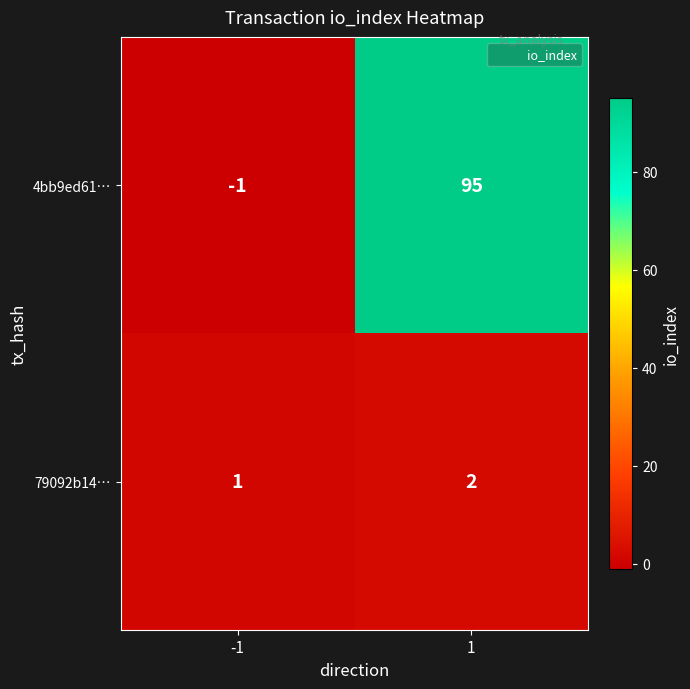

The 79092b14… series shows 2 at -1. True or false?

False